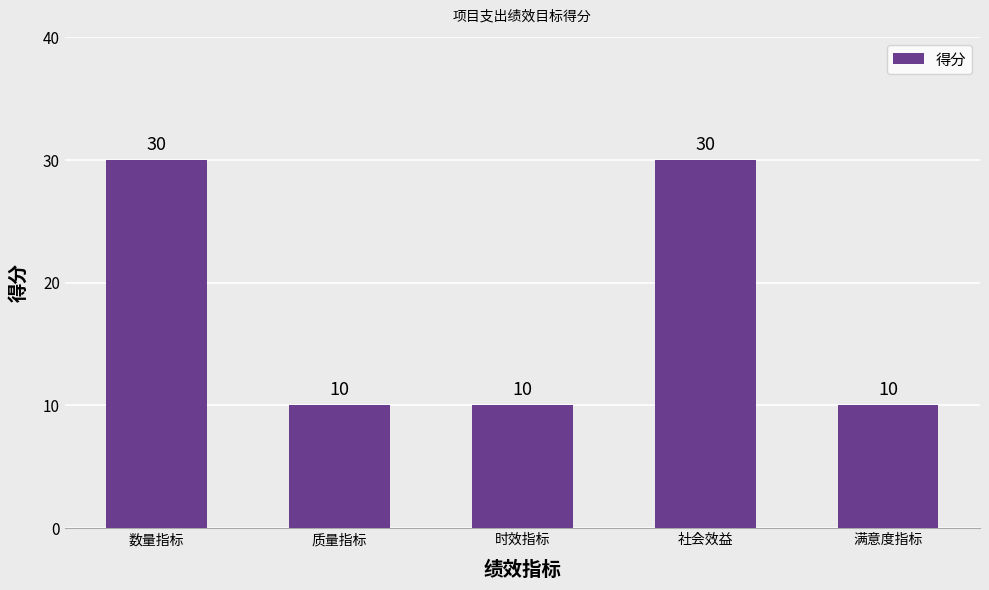

Does the chart contain stacked bars?

No